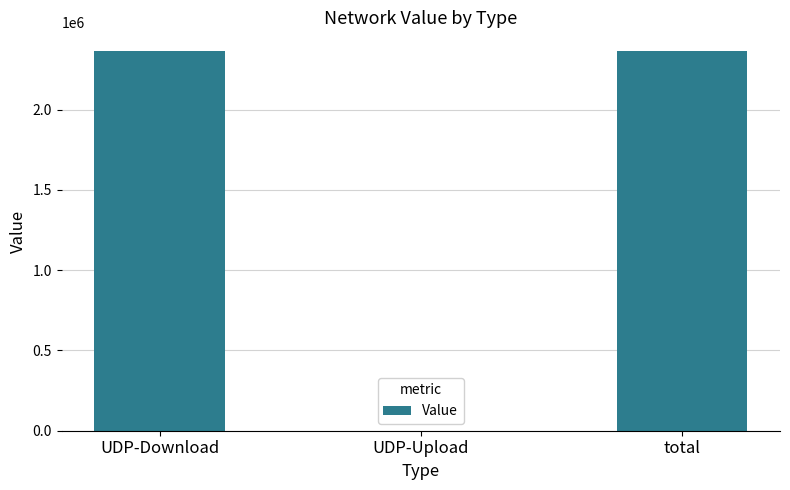

The value at UDP-Upload is -883289.5. True or false?

False